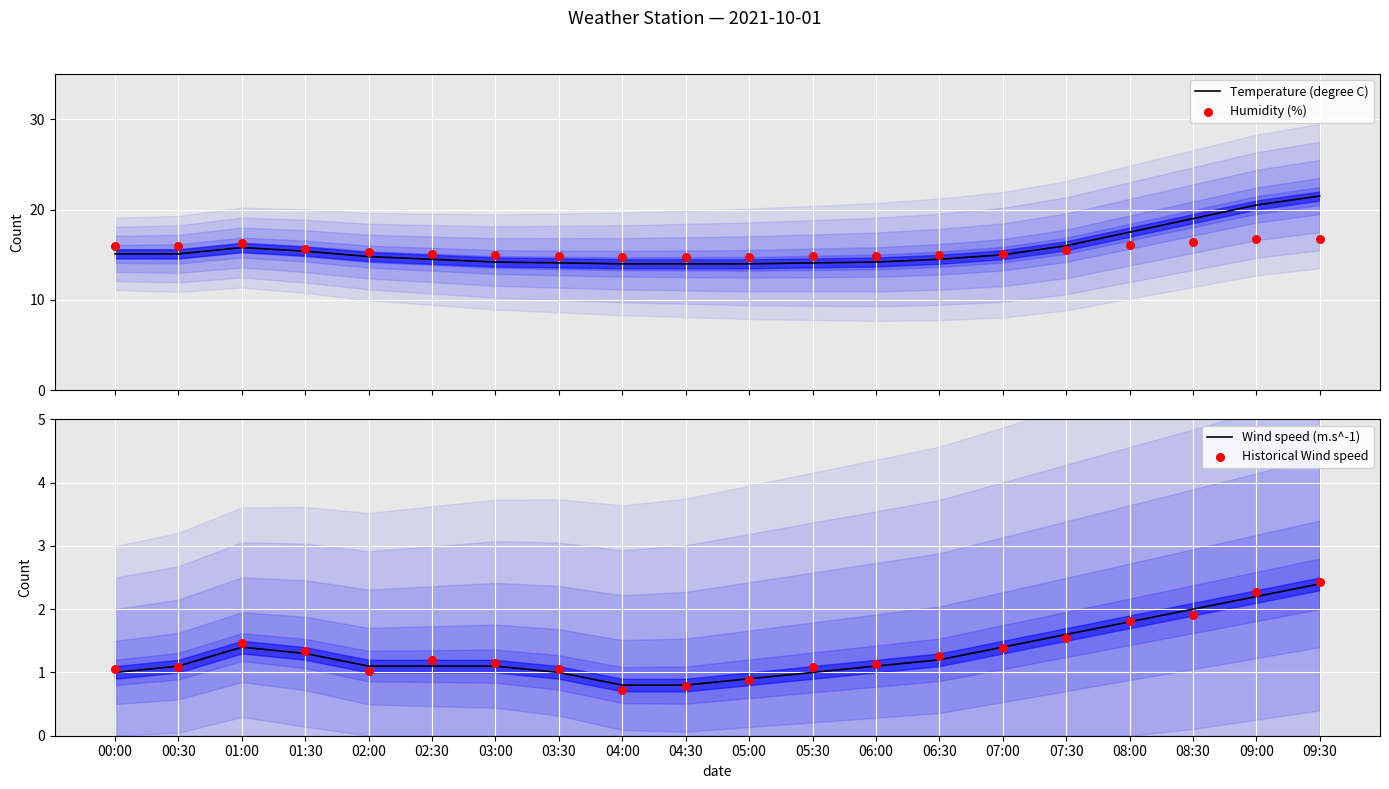

At how many categories does at least one series exceed 8?

20